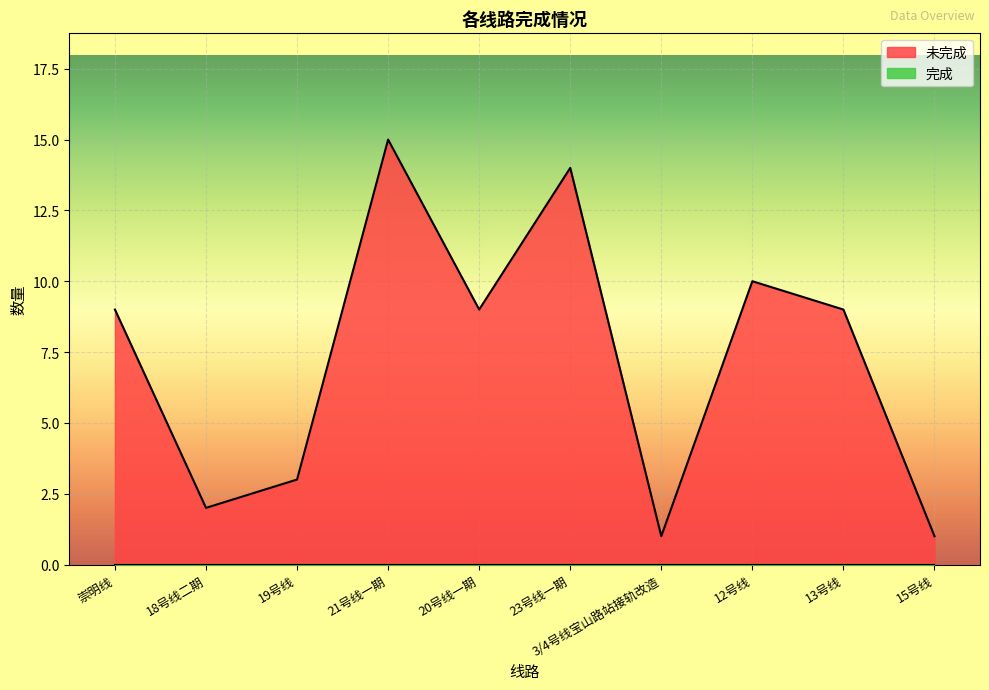

What is the sum of the values at 18号线二期 and 20号线一期?

11